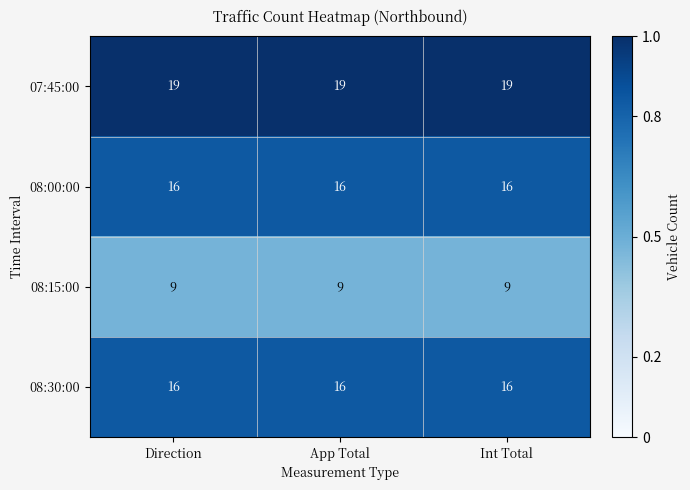

What is the minimum value for 08:15:00?

9